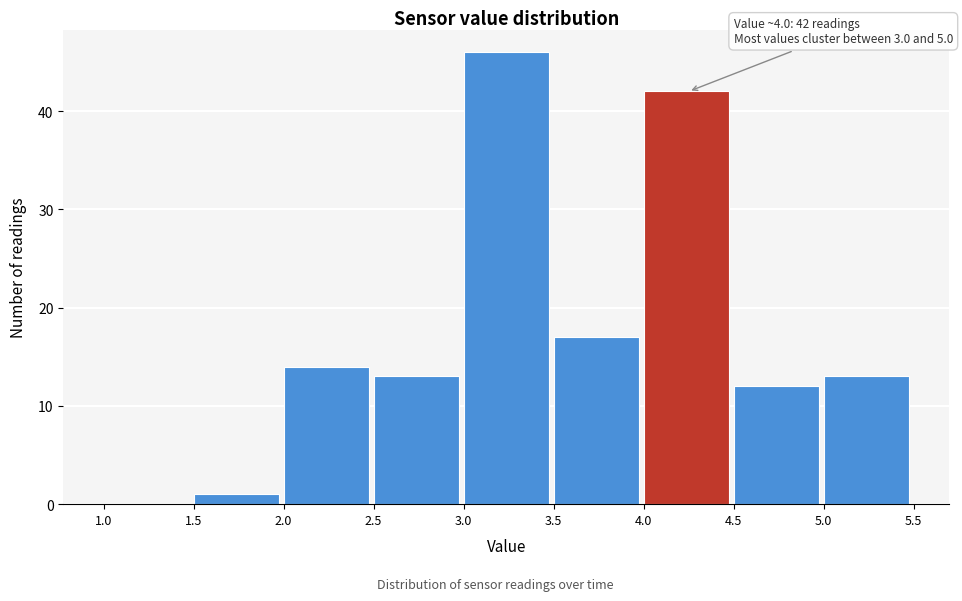

Over which range of the x-axis is the bar tallest?

3.0 to 3.5